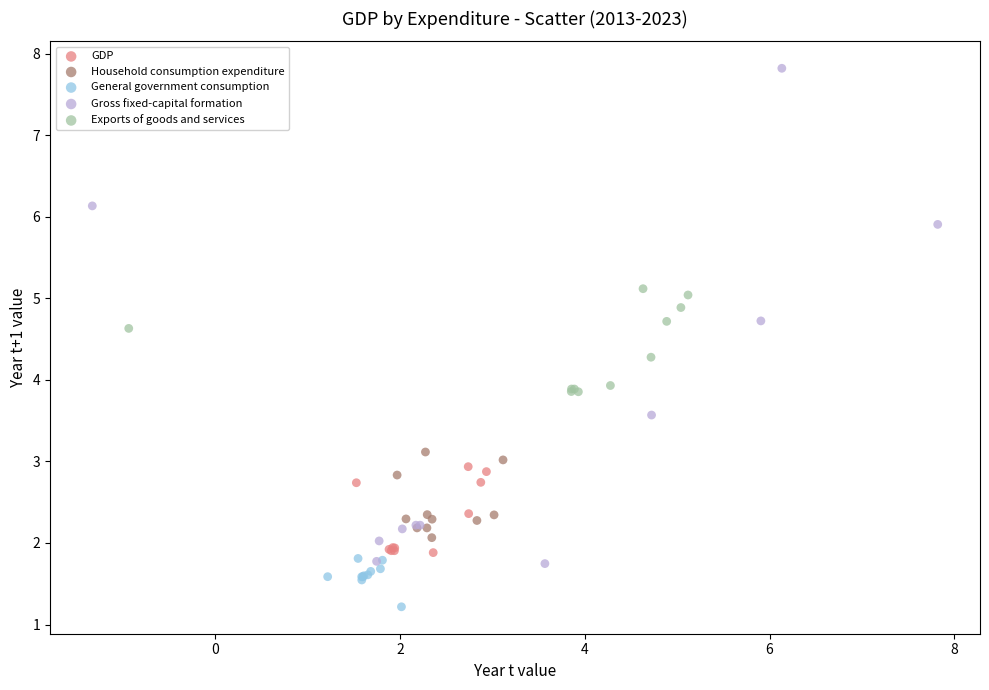

Which series has the widest spread of Y values?

Gross fixed-capital formation